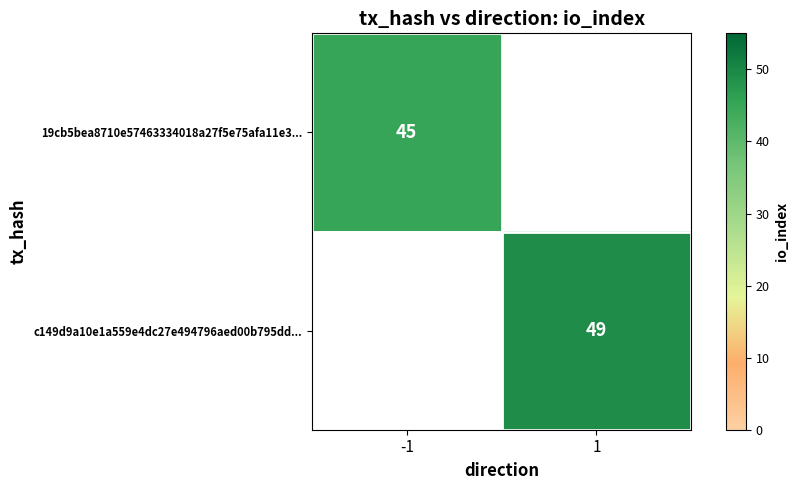

How many categories are shown in the chart?

2